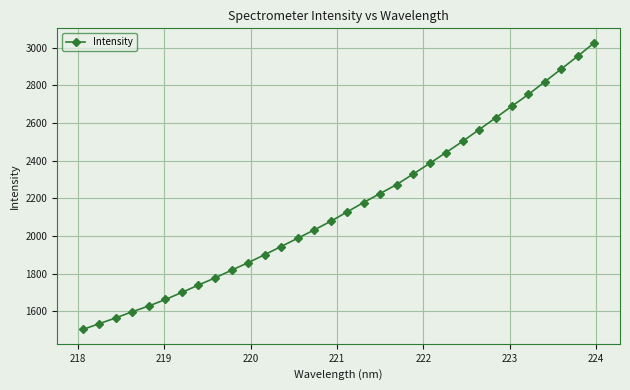

What is the sum of all values?

69095.9